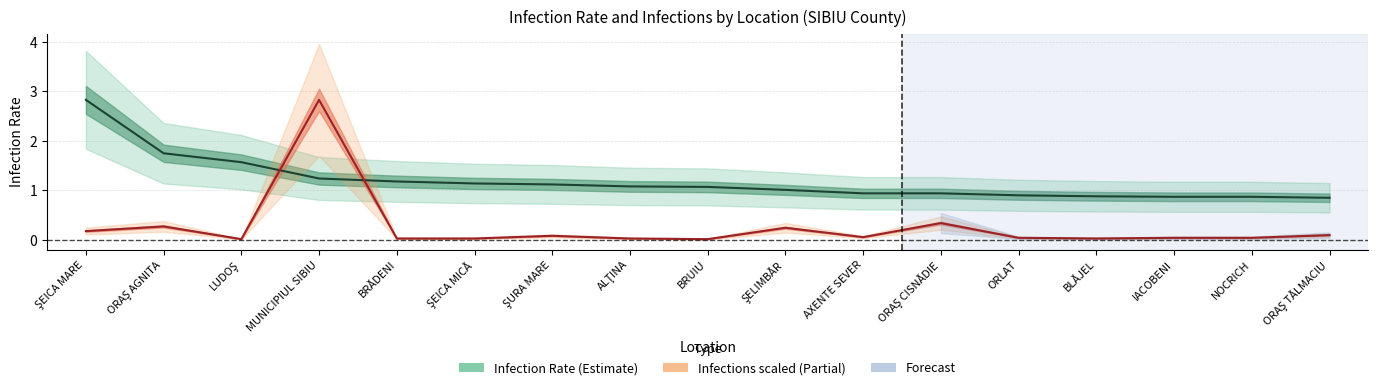

What position from the right is LUDOŞ?

15